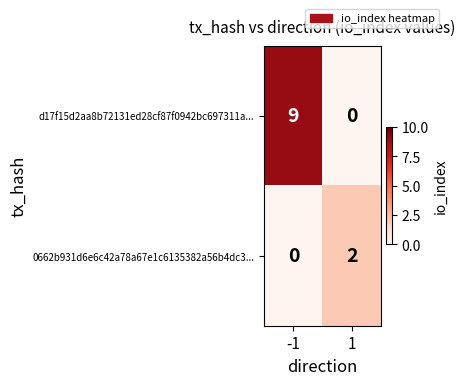

At which category is the sum across all series the highest?

-1